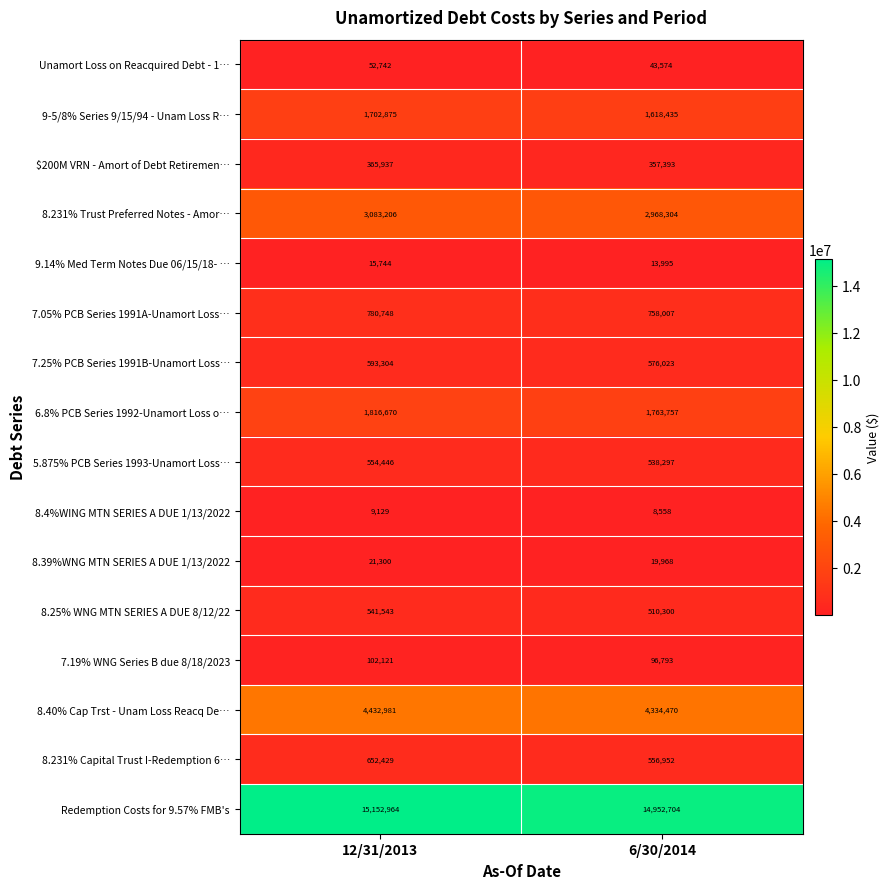

Is it true that 8.40% Cap Trst - Unam Loss Reacq De… equals 4334470 at 6/30/2014?

True